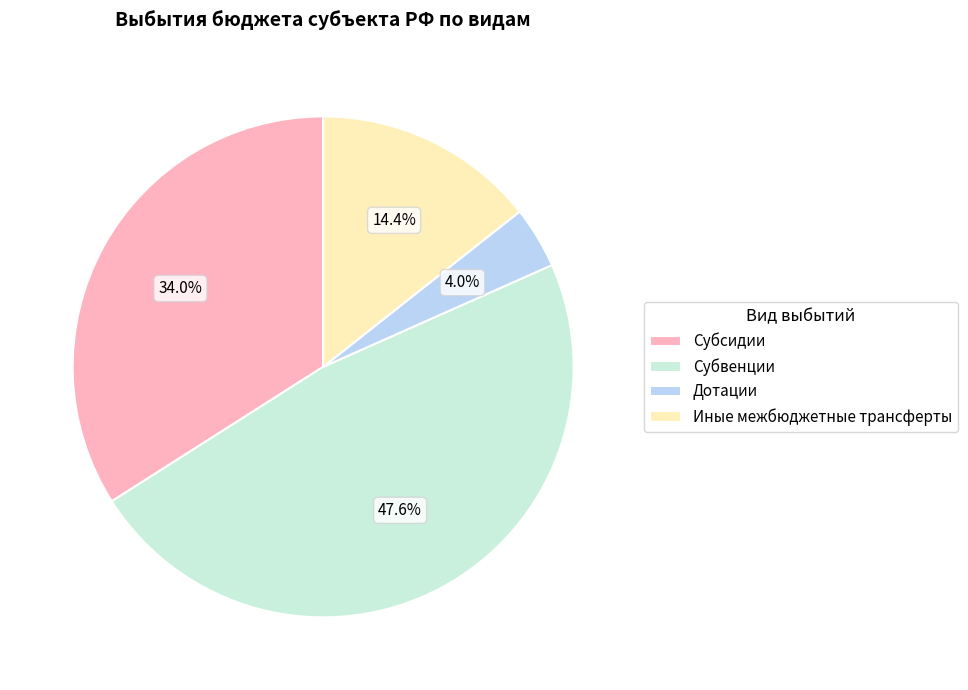

To the nearest percent, what is the difference between the Субсидии and Дотации slice percentages?

30%